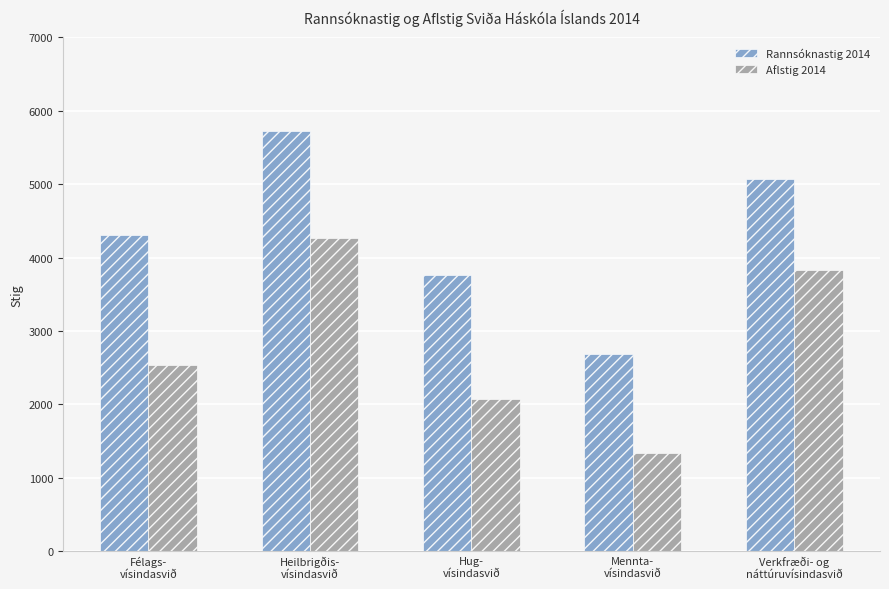

The Rannsóknastig 2014 series shows 2685.4 at Mennta-
vísindasvið. True or false?

True